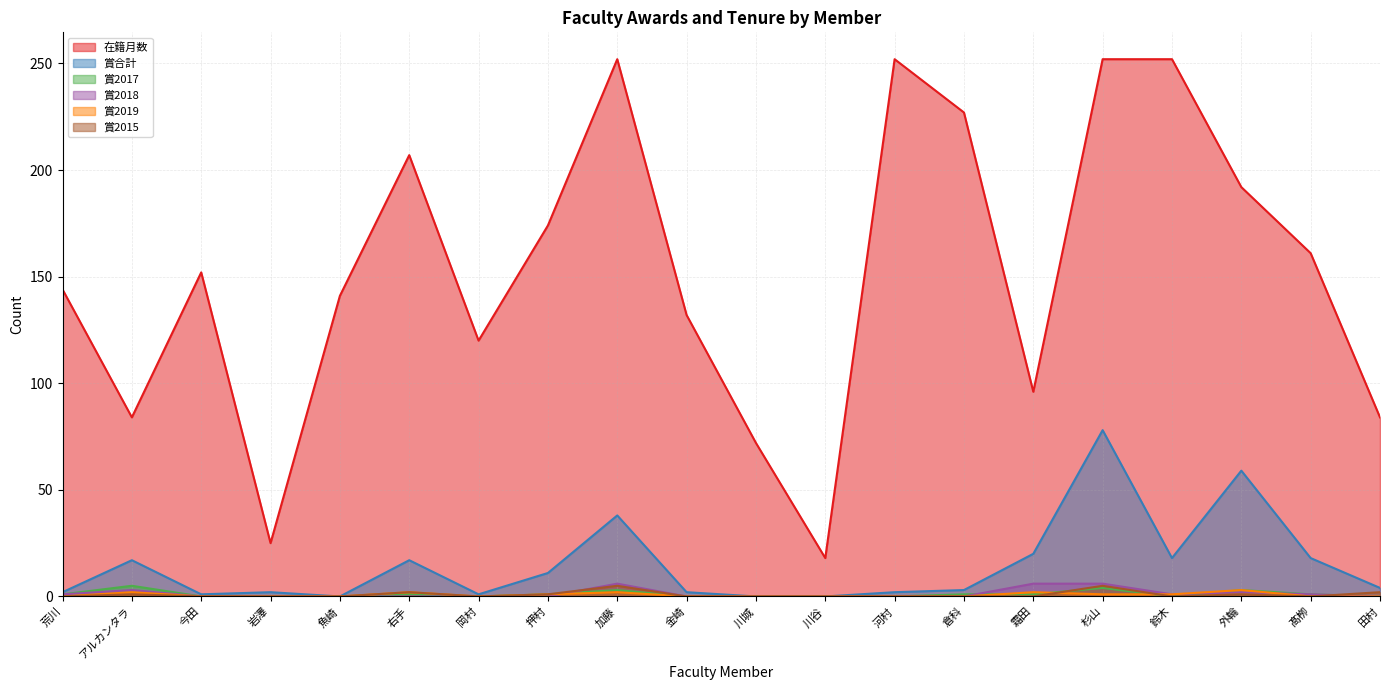

Which series has the widest spread of values?

在籍月数